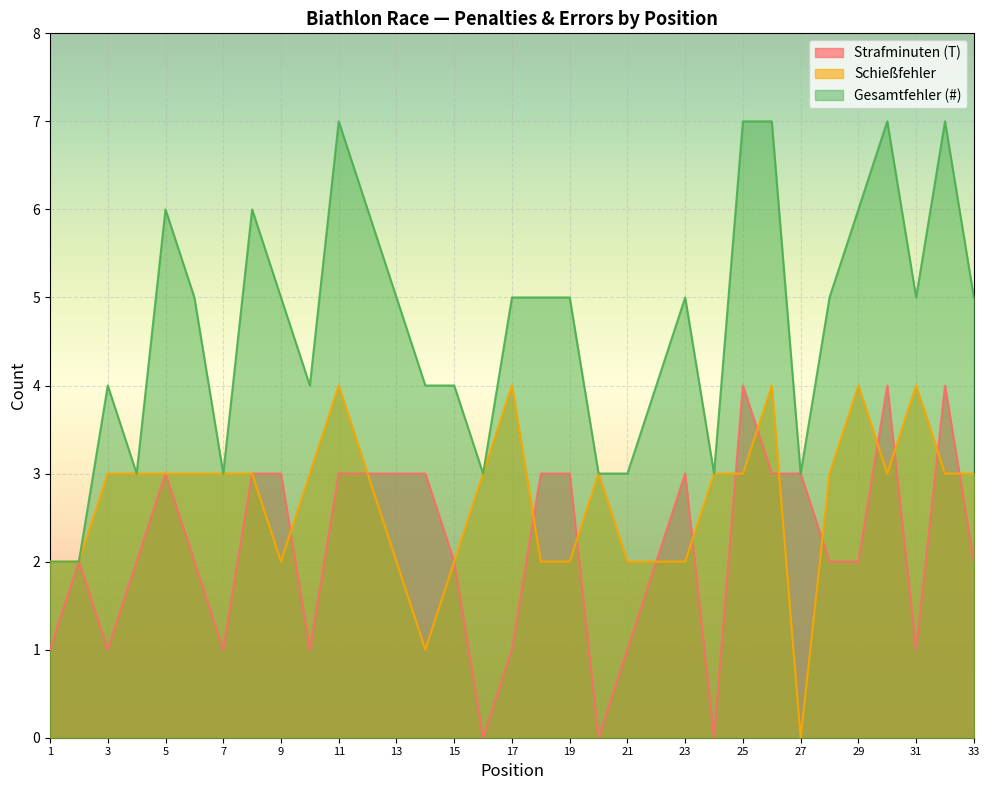

What is the total value across all series at 28?

10